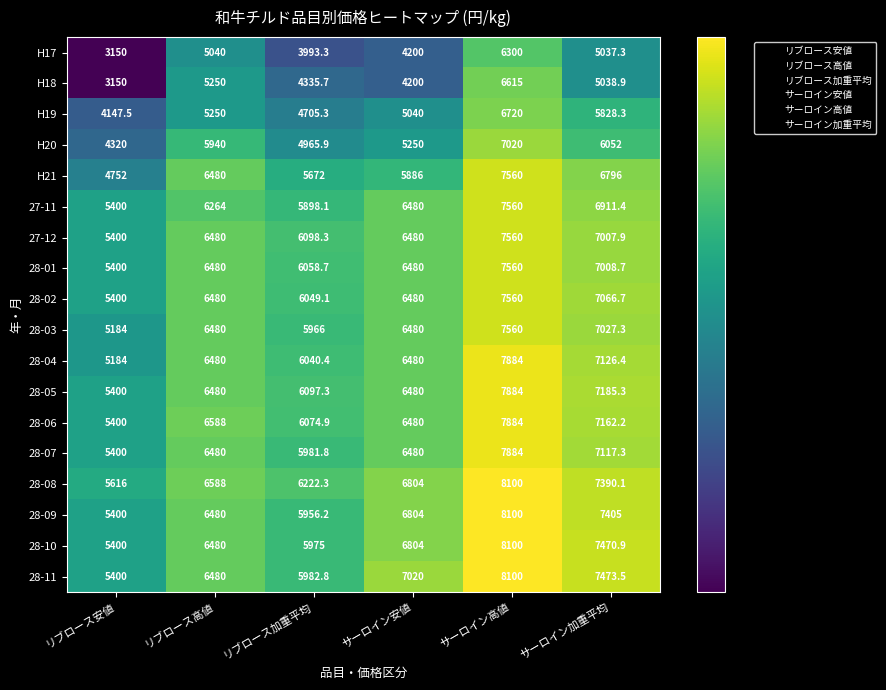

Between リブロース高値 and サーロイン加重平均, which series saw the biggest shift?

28-11